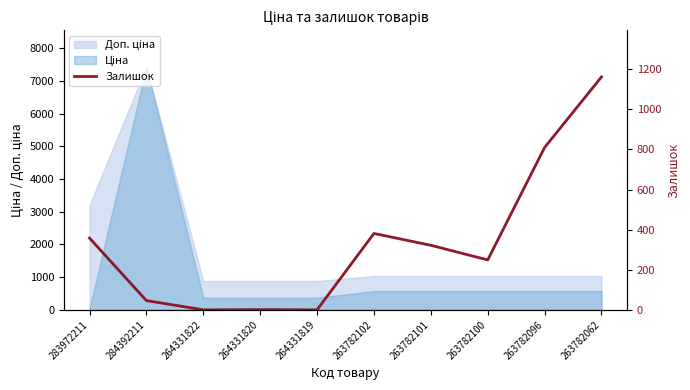

Which label corresponds to the smallest value in the chart?

264331822